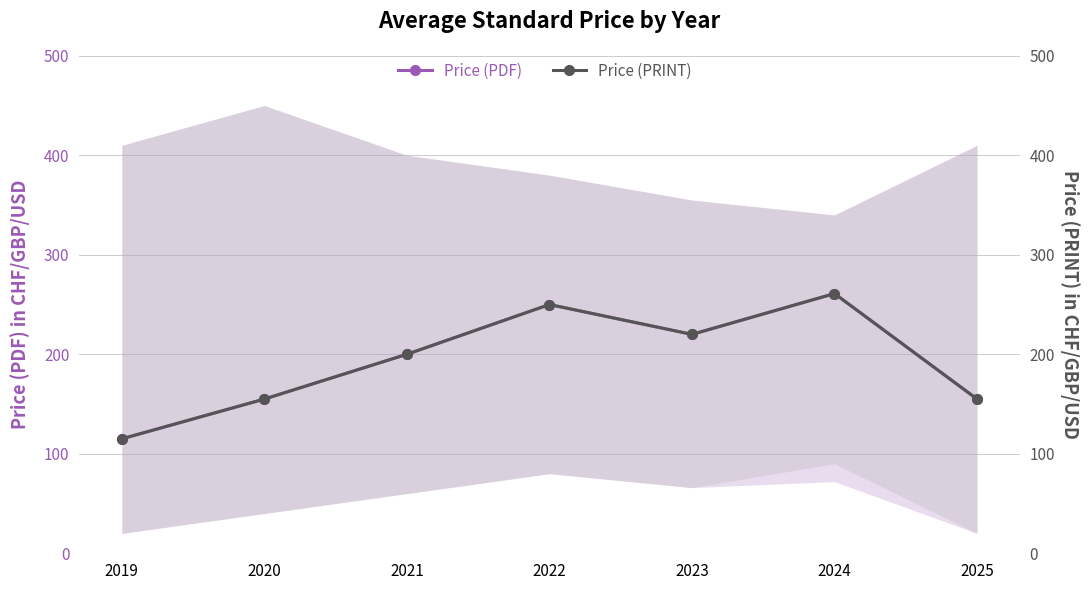

Rank the series by their maximum value, from lowest to highest.

Price (PDF), Price (PRINT)